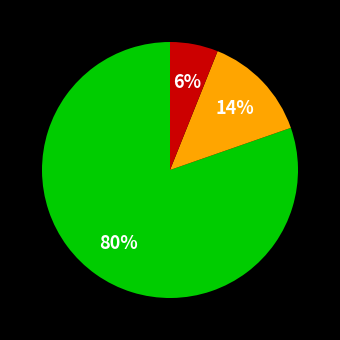

To the nearest percent, what is the difference between the largest and smallest slice percentages?

74%